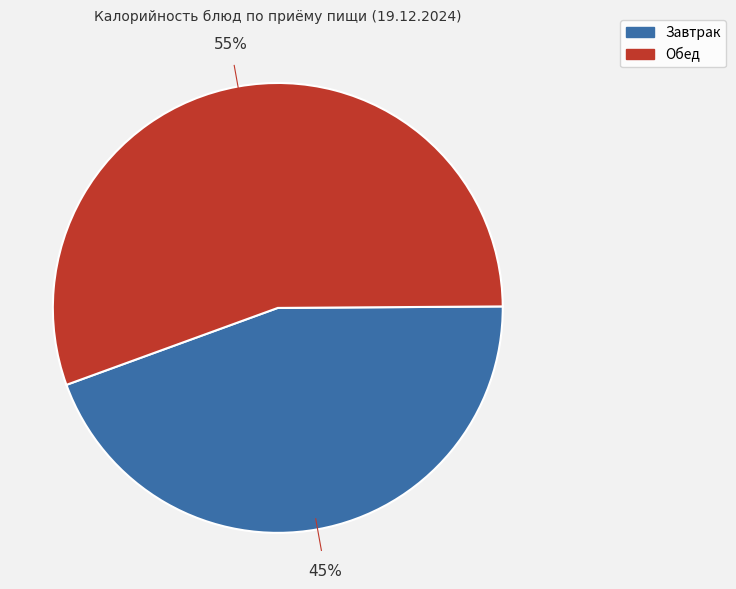

Does any single category account for the majority?

Yes